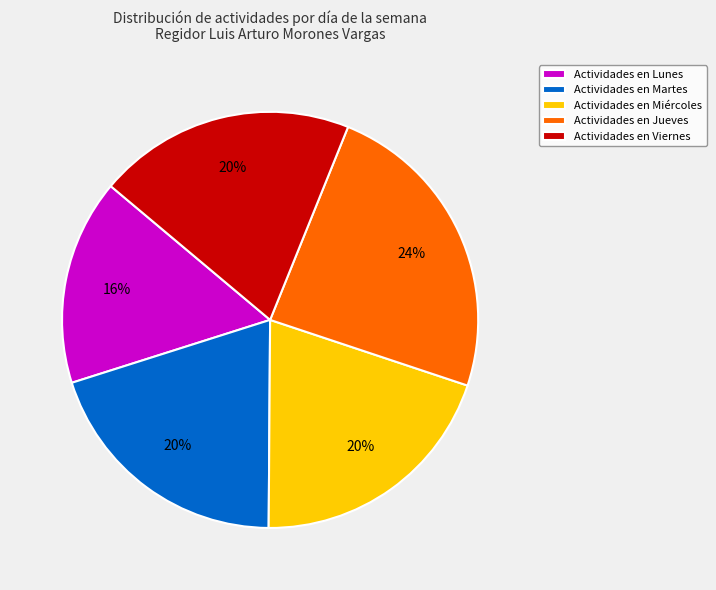

Is there a majority slice in this chart?

No